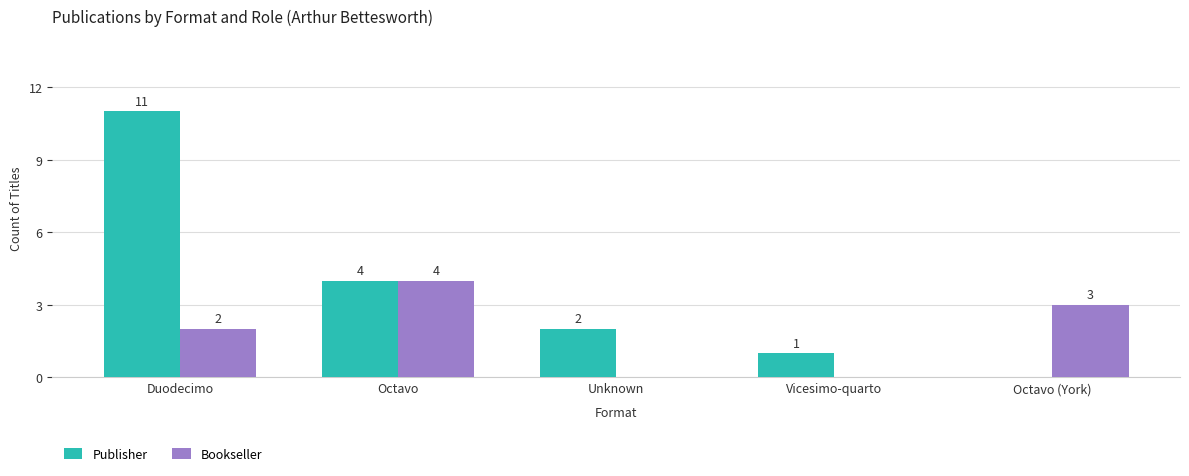

The value of Bookseller at Duodecimo is 2. True or false?

True